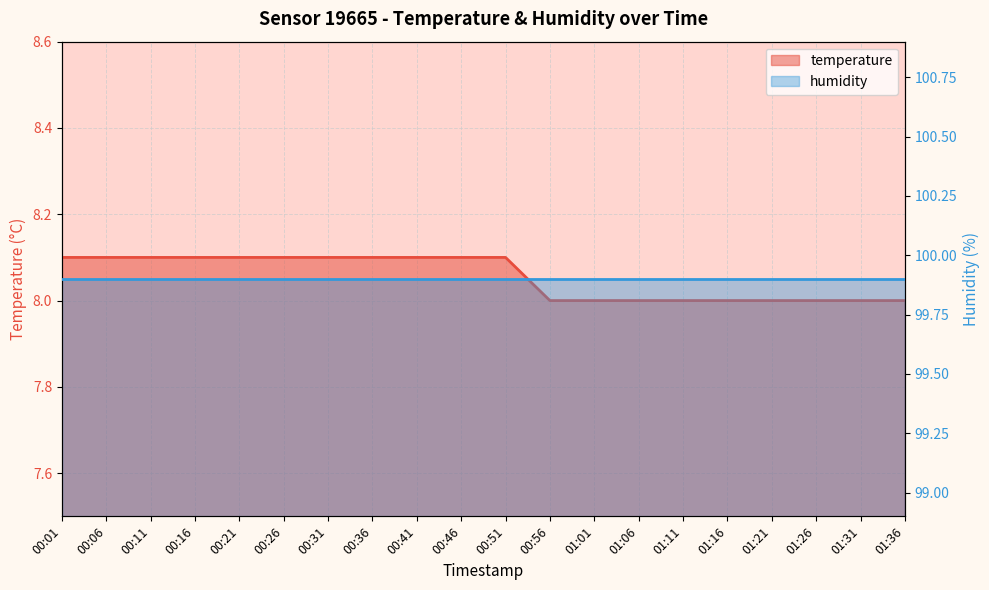

What is the maximum value shown in the chart?

8.1